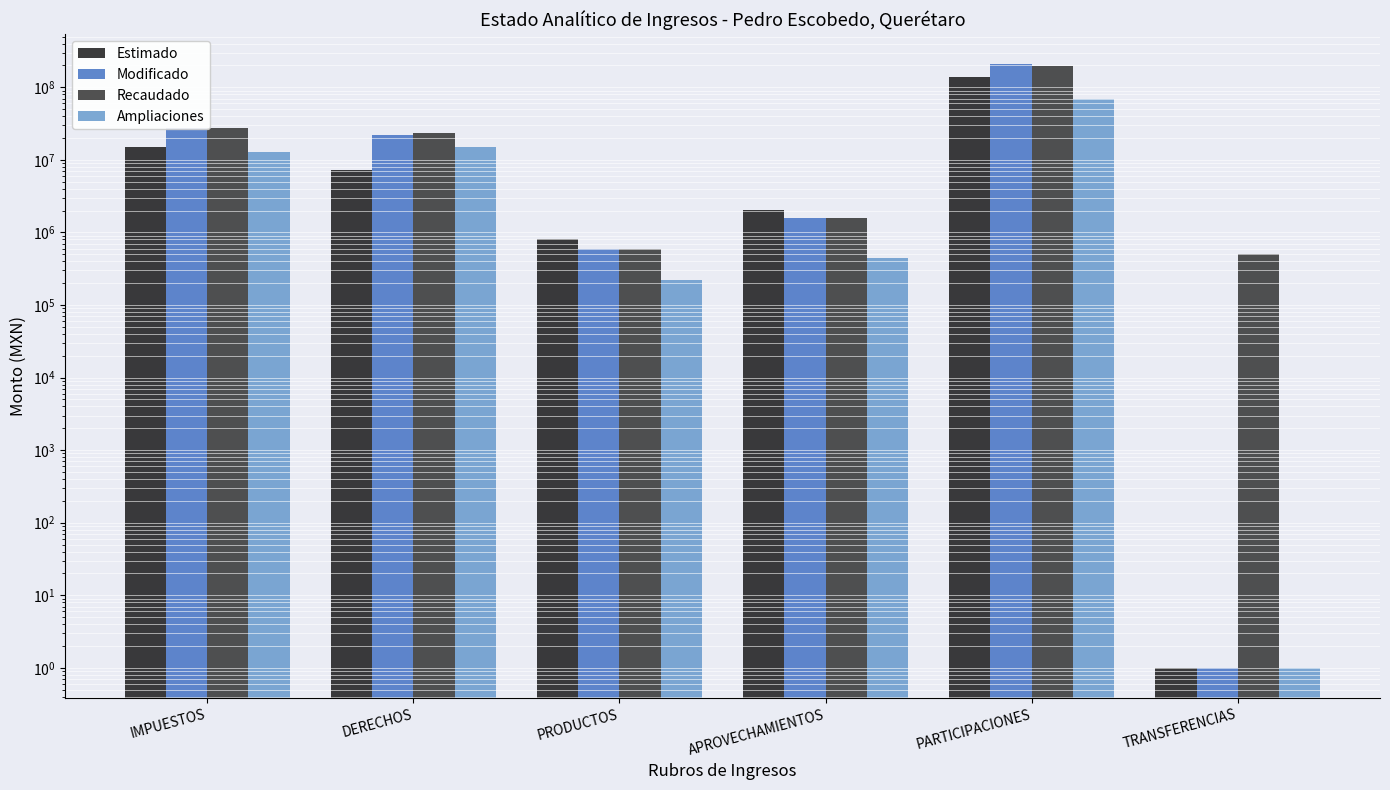

What is the label of the 1st bar from the right?

TRANSFERENCIAS